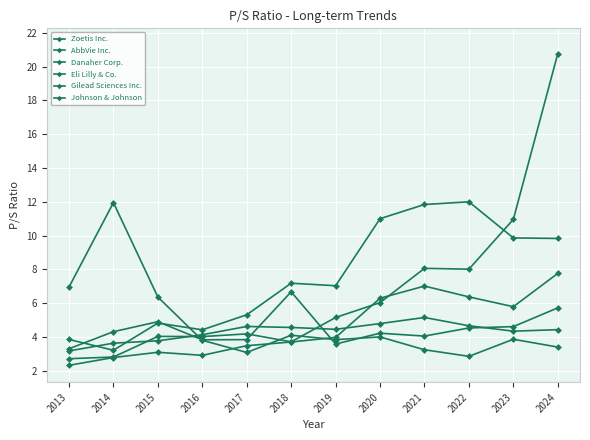

What is the sum of all Eli Lilly & Co. values?

80.4